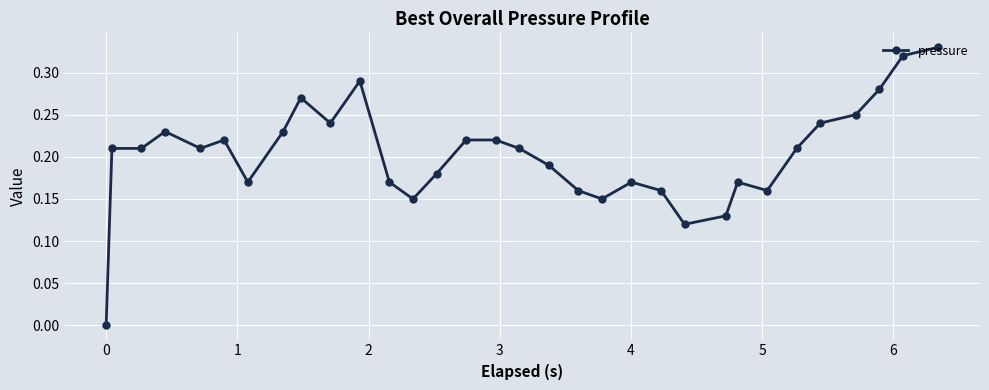

What is the sum of all values?

6.5